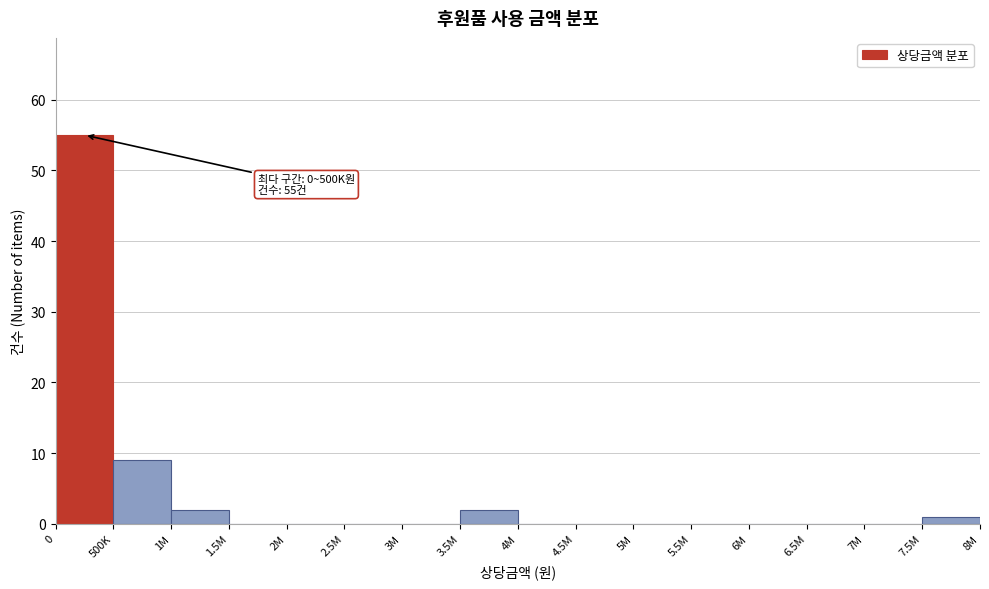

Reading left to right, what are all the values shown in this chart?

0=55	500K=9	1M=2	1.5M=0	2M=0	2.5M=0	3M=0	3.5M=2	4M=0	4.5M=0	5M=0	5.5M=0	6M=0	6.5M=0	7M=0	7.5M=1